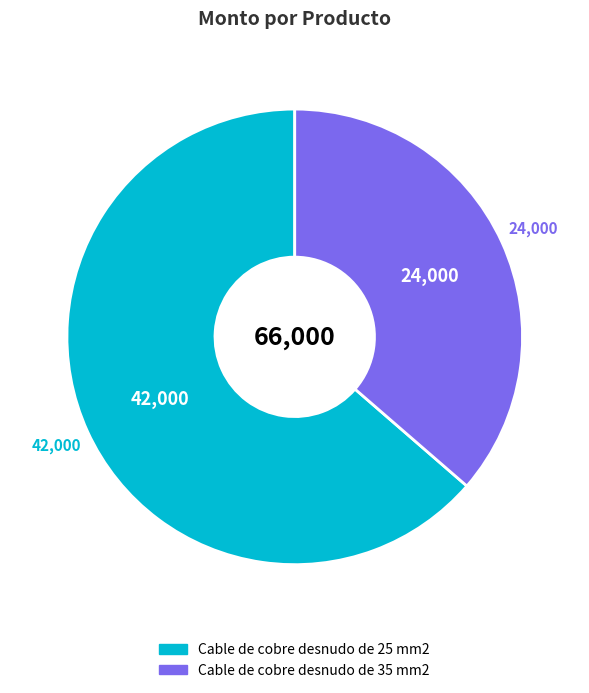

True or false: Cable de cobre desnudo de 25 mm2 accounts for 50% of the total.

False